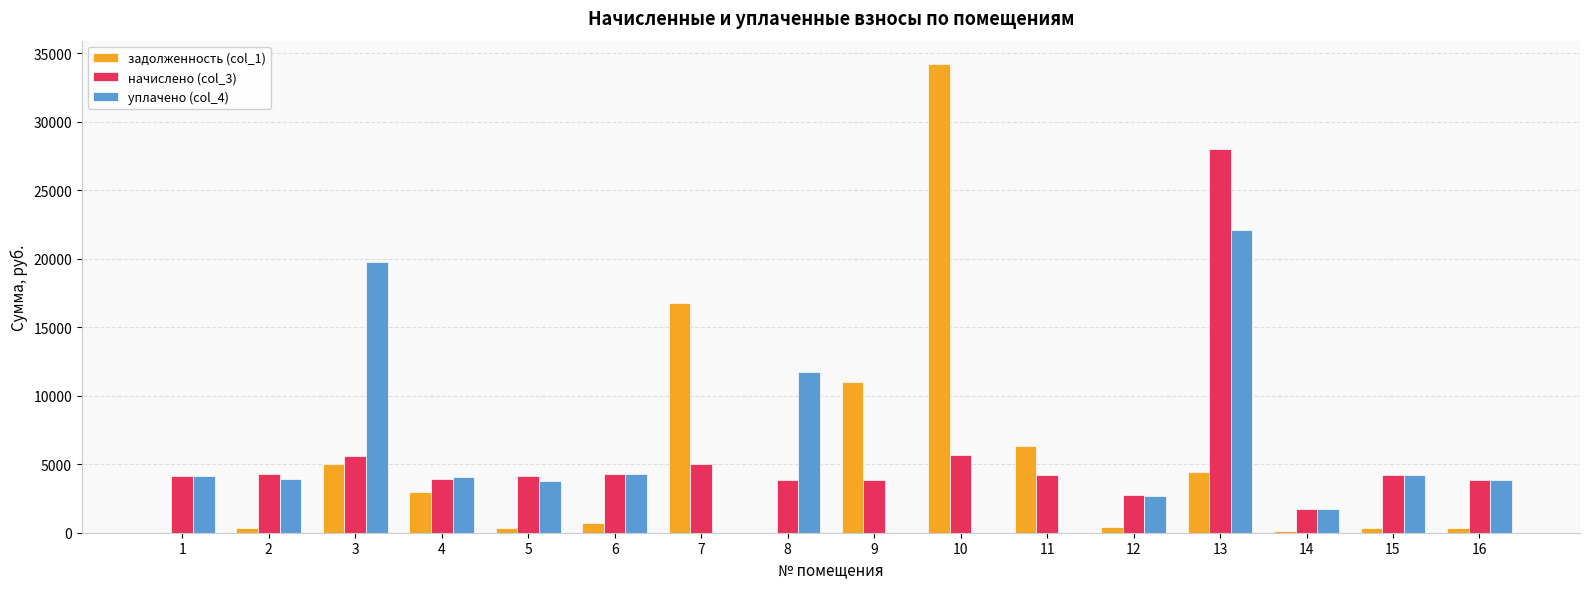

Between 7 and 9, which series saw the biggest shift?

задолженность (col_1)